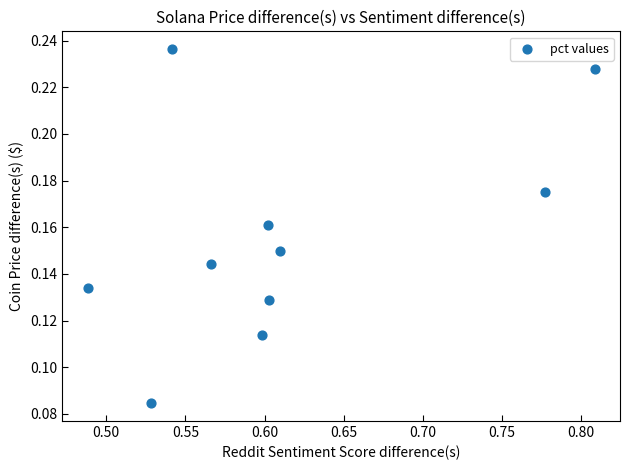

What is the average X value?

0.6